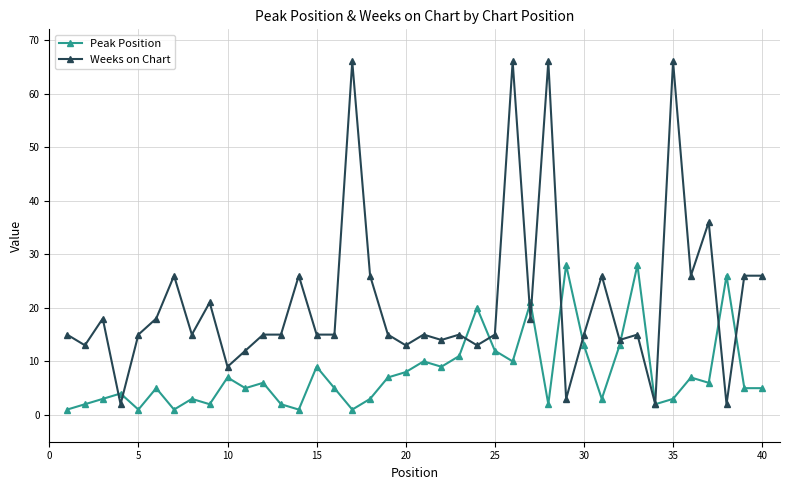

After their last crossing, which series has the higher values: Peak Position or Weeks on Chart?

Weeks on Chart